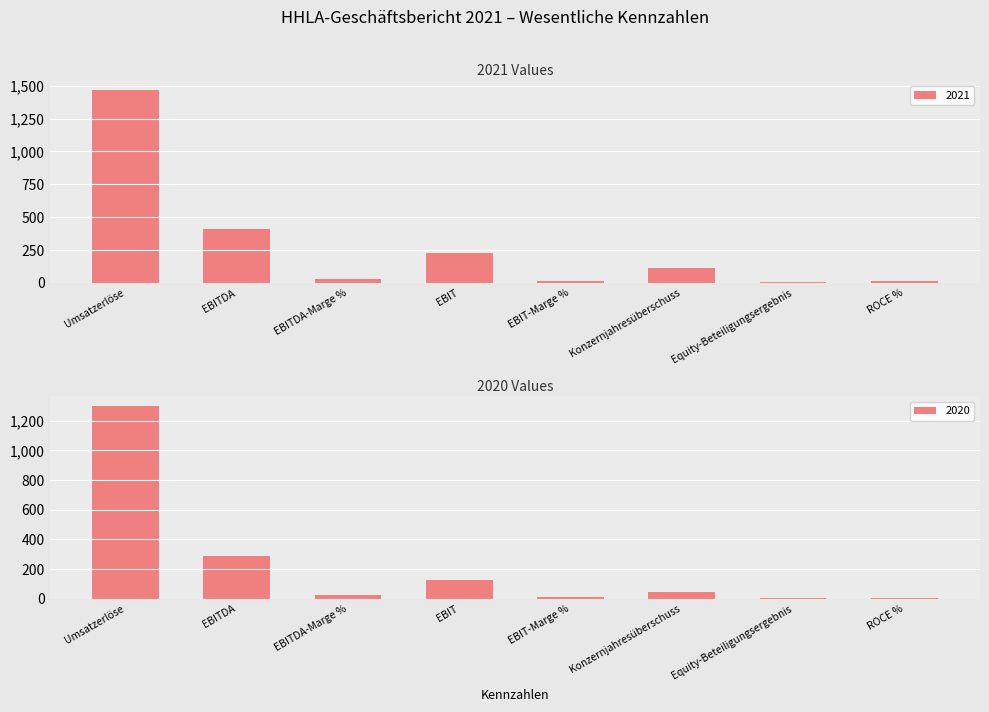

Reading left to right, list all the values displayed in this chart.

2021: Umsatzerlöse=1465.4	EBITDA=406.7	EBITDA-Marge %=27.8	EBIT=228.2	EBIT-Marge %=15.6	Konzernjahresüberschuss=112.3	Equity-Beteiligungsergebnis=4.4	ROCE %=10.6
2020: Umsatzerlöse=1299.8	EBITDA=289.4	EBITDA-Marge %=22.3	EBIT=123.6	EBIT-Marge %=9.5	Konzernjahresüberschuss=42.6	Equity-Beteiligungsergebnis=3.6	ROCE %=5.9